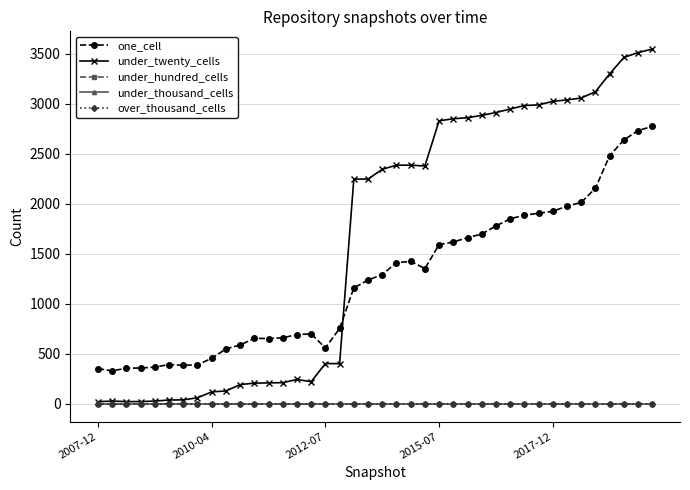

Does the chart have visible grid lines?

Yes